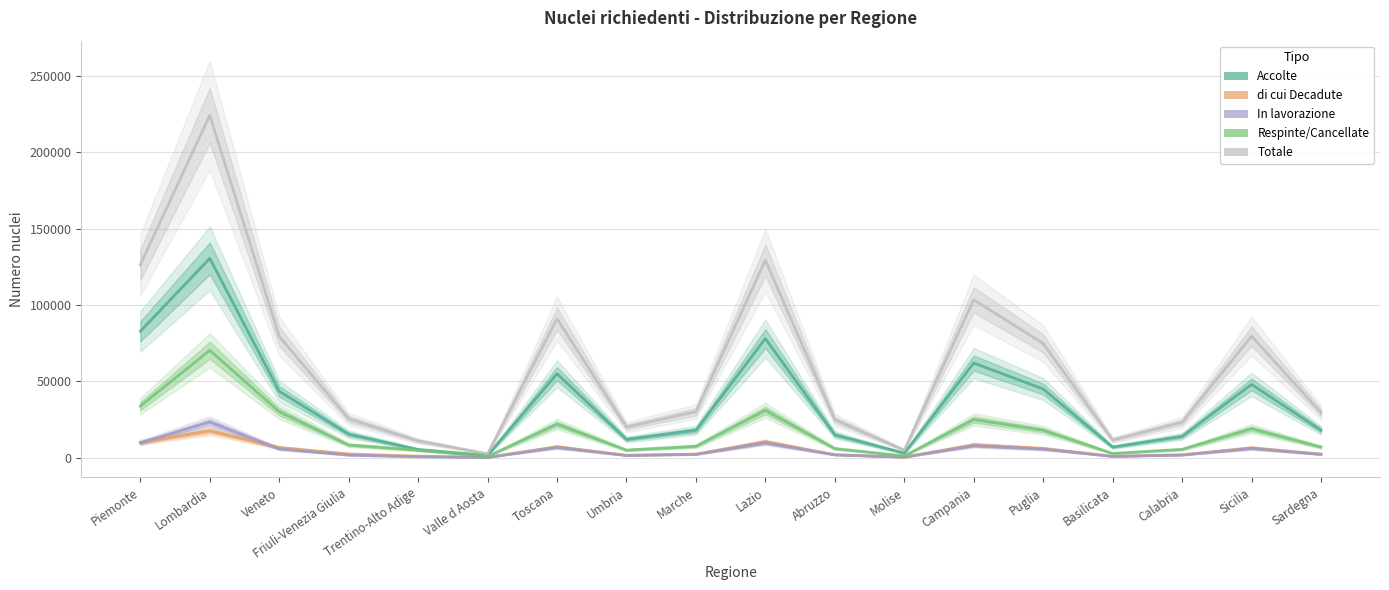

True or false: Respinte/Cancellate and Totale intersect in this chart.

False